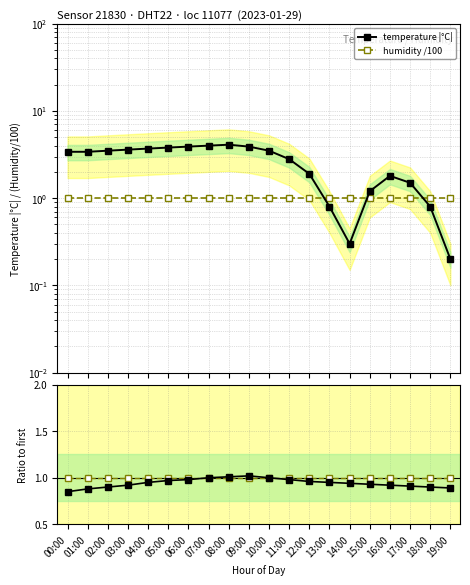

True or false: humidity and humidity /100 cross at least once.

False